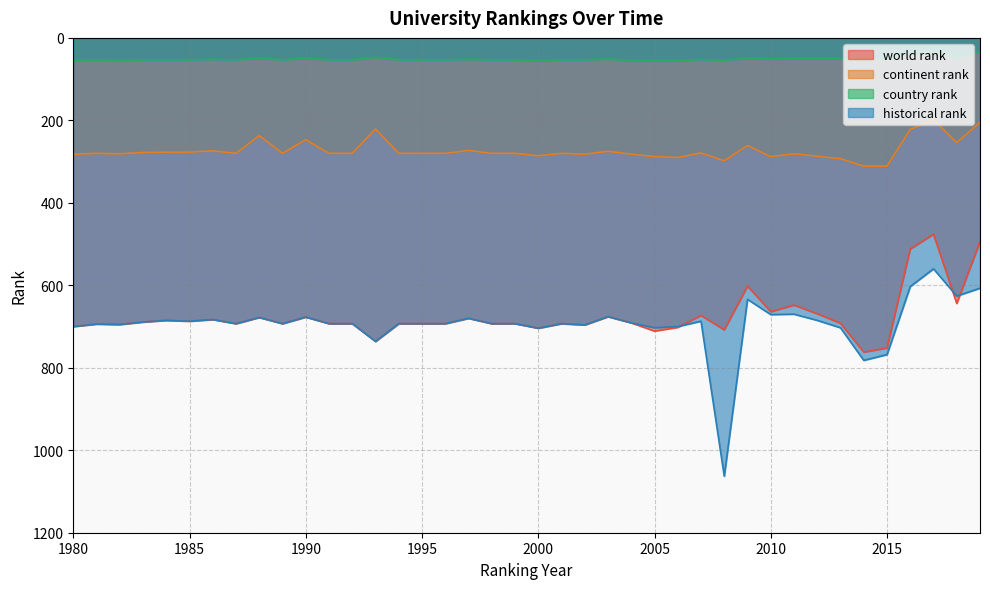

List the series in order of their peak value, lowest first.

country rank, continent rank, world rank, historical rank